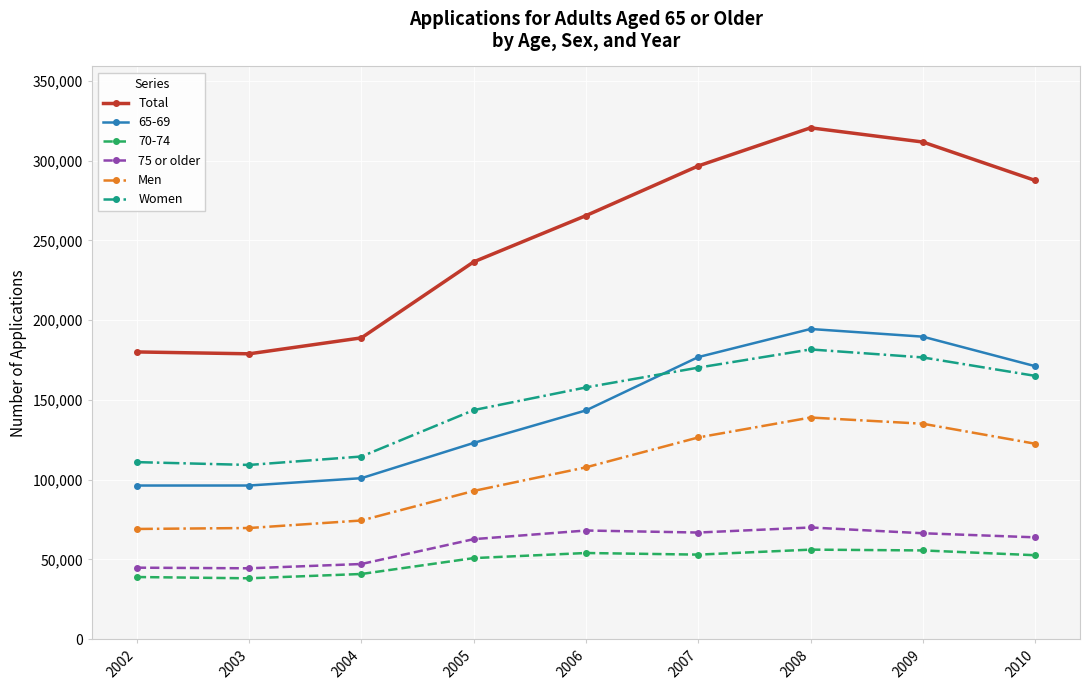

True or false: 75 or older and Women intersect in this chart.

False